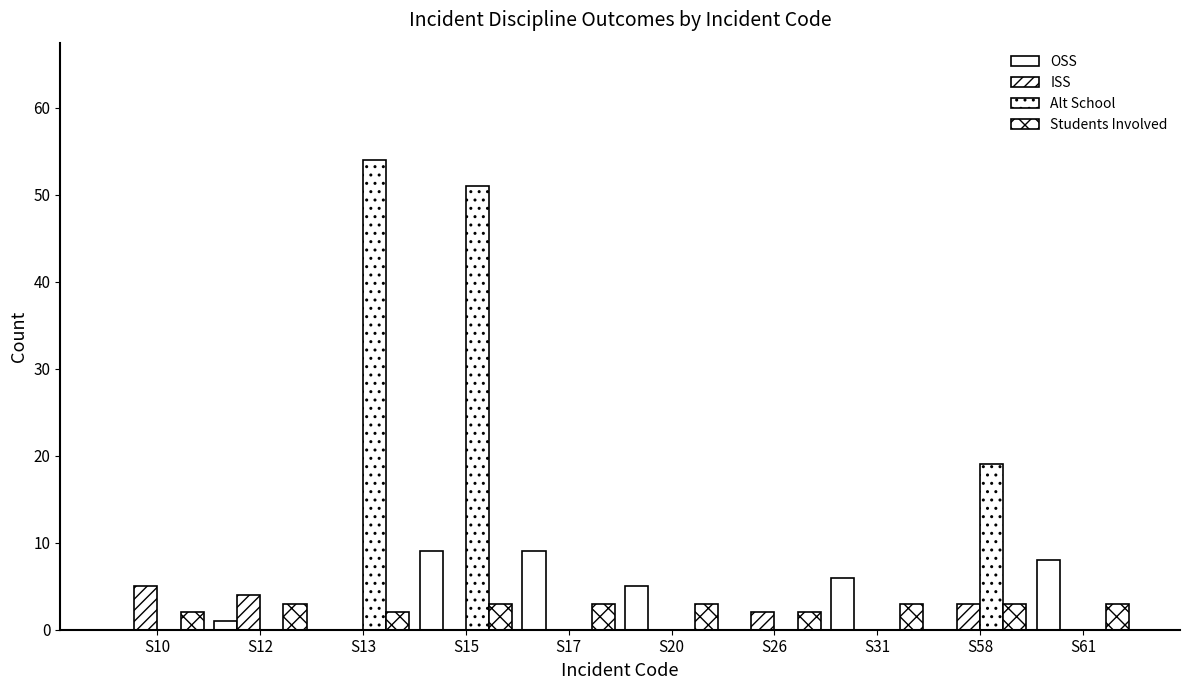

At which label is Students Involved closest to 2?

S10